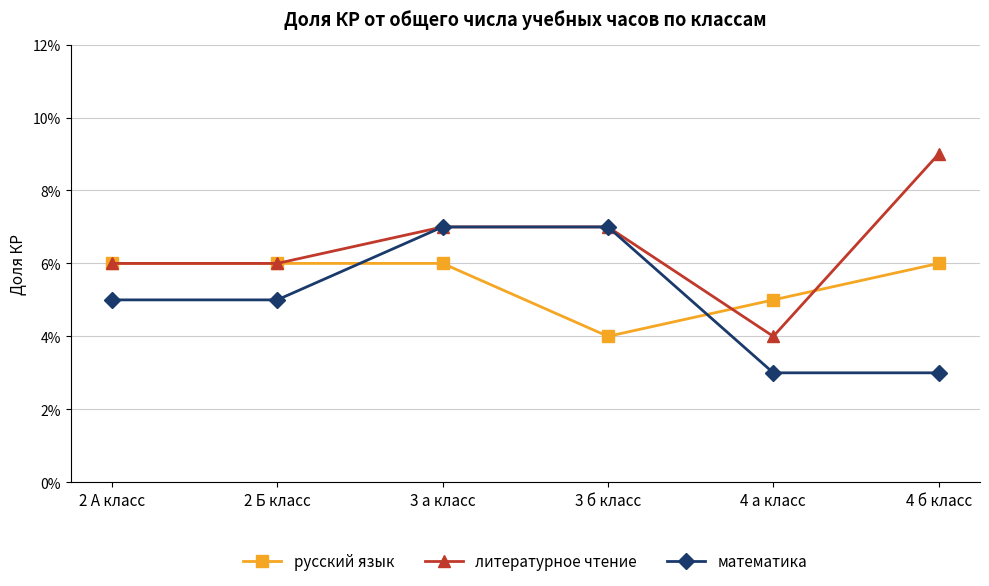

What is the value of the русский язык point at the 1st from the left?

0.1